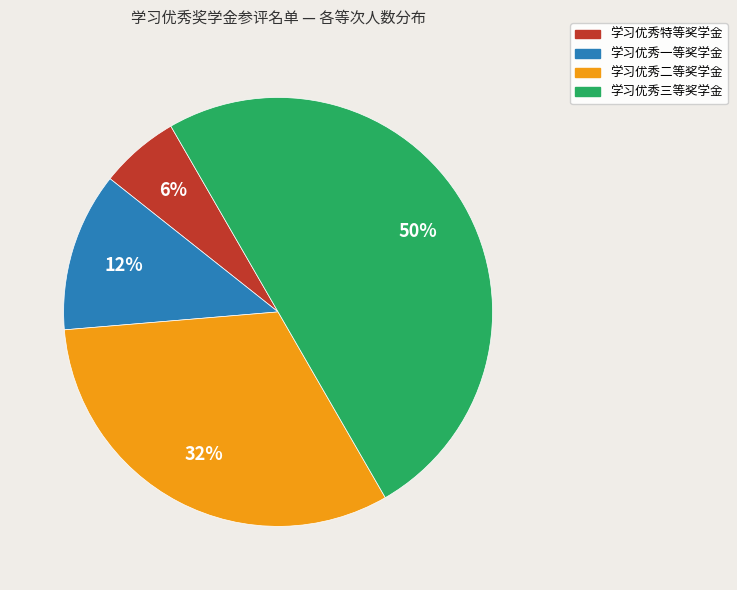

Between 学习优秀一等奖学金 and 学习优秀三等奖学金, which is larger?

学习优秀三等奖学金